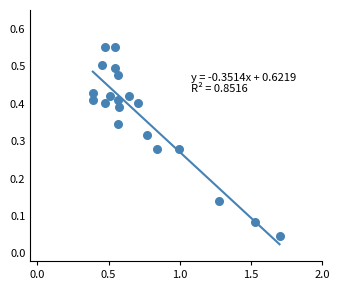

What is the range of X values (max minus min)?

1.3